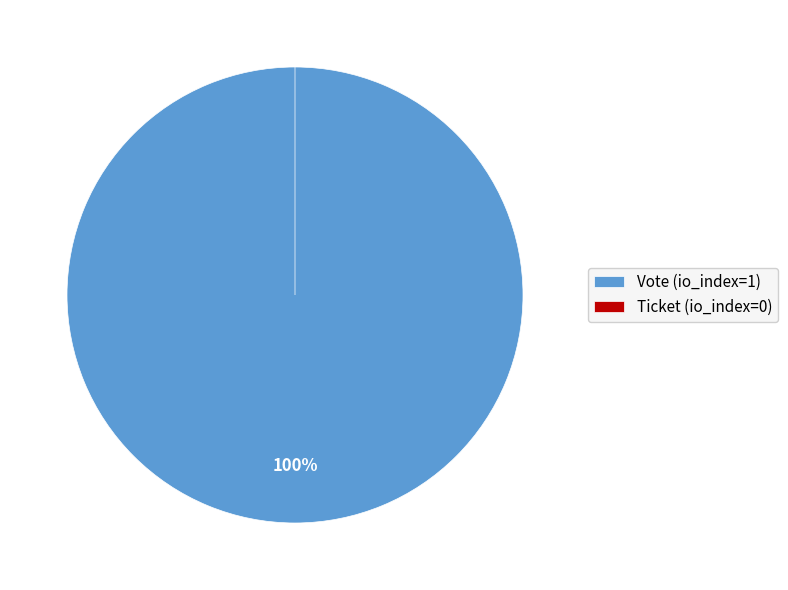

Is it true that Ticket (io_index=0) is 15% of the pie?

False